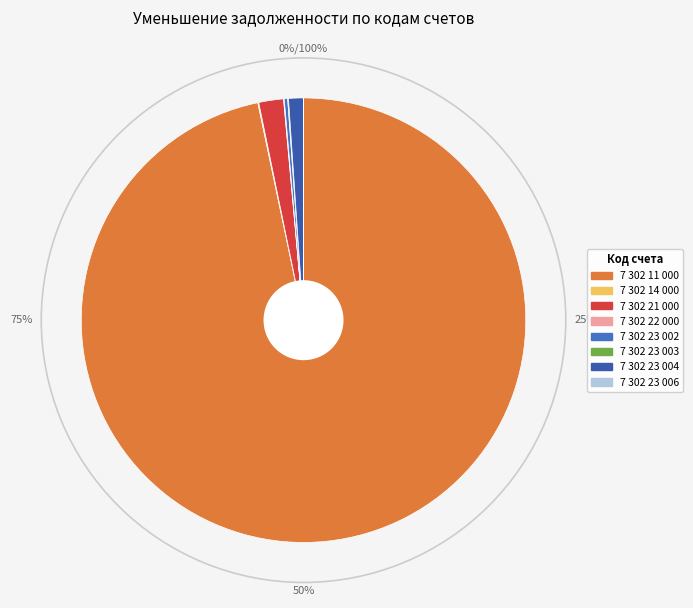

Is it true that 7 302 14 000 is 1% of the pie?

False